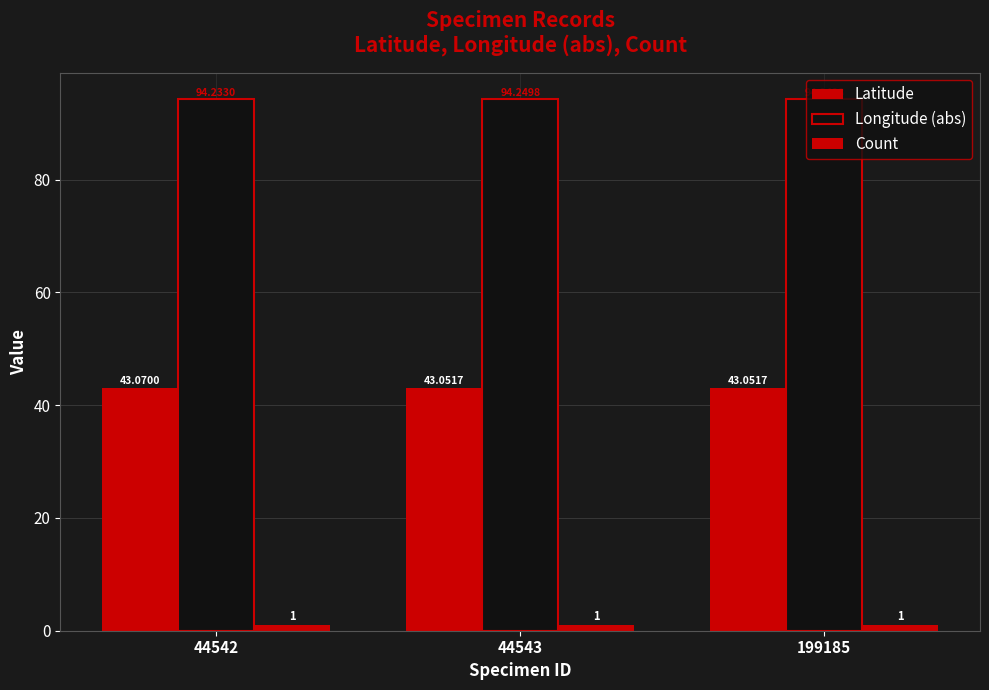

Count the number of categories in the chart.

3